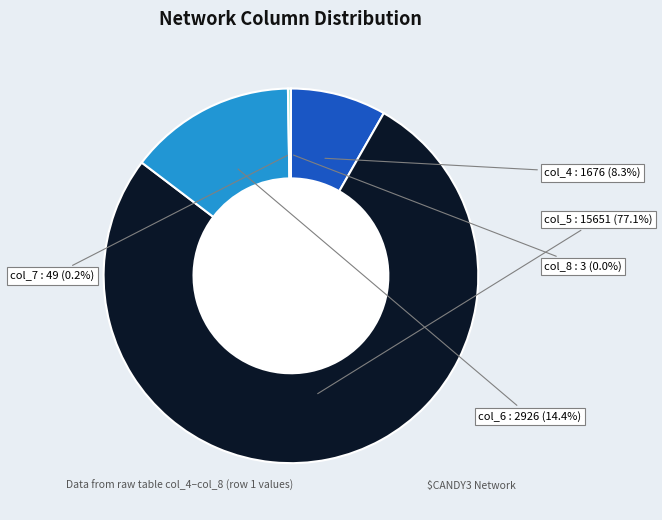

Is there any slice that represents more than half of the pie?

Yes